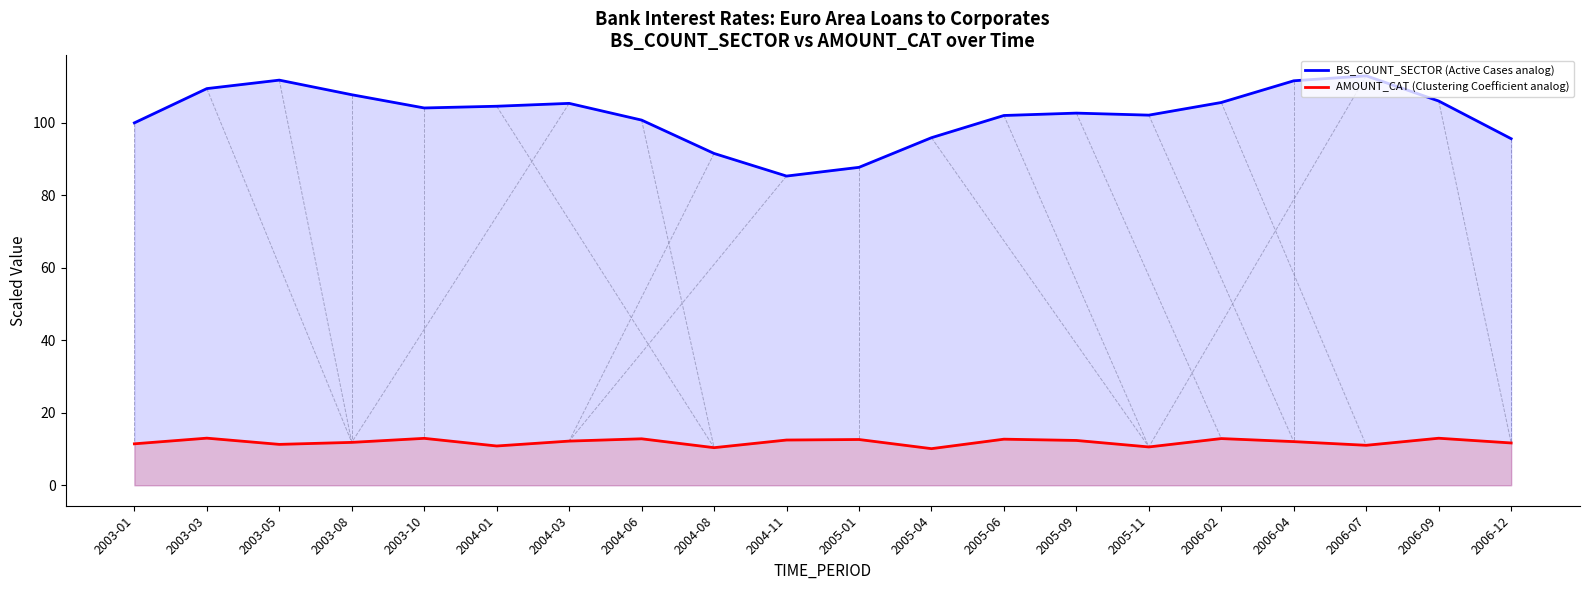

What is the difference between the maximum and minimum values in the BS_COUNT_SECTOR (Active Cases analog) series?

27.7